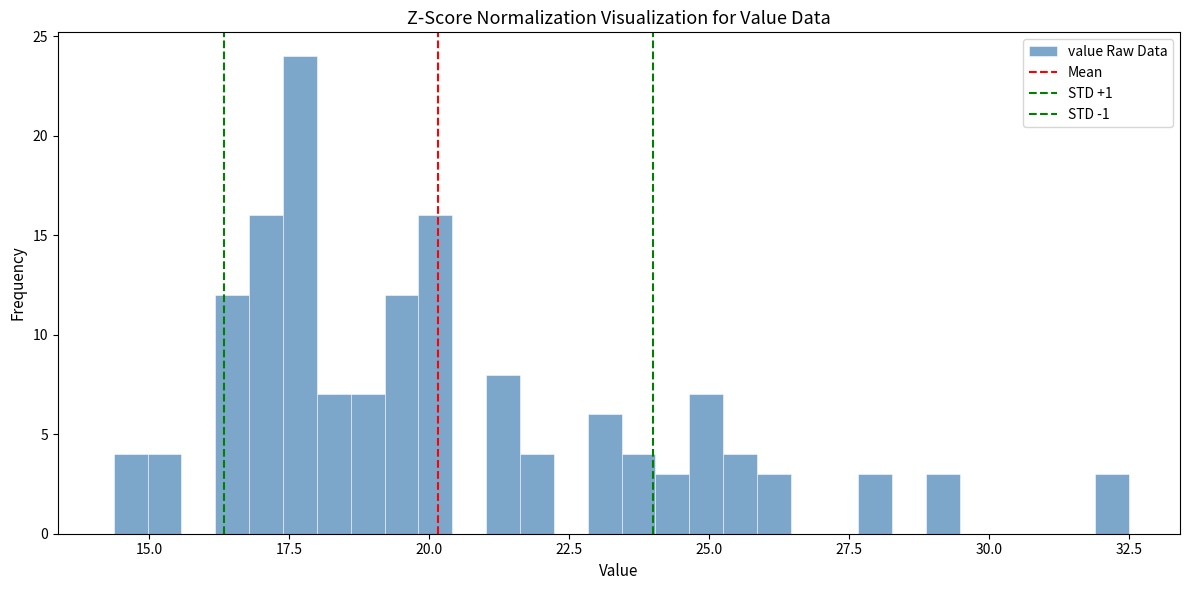

Around what value on the x-axis is the tallest bar? Give the approximate position of its centre, as read against the axis.

17.5